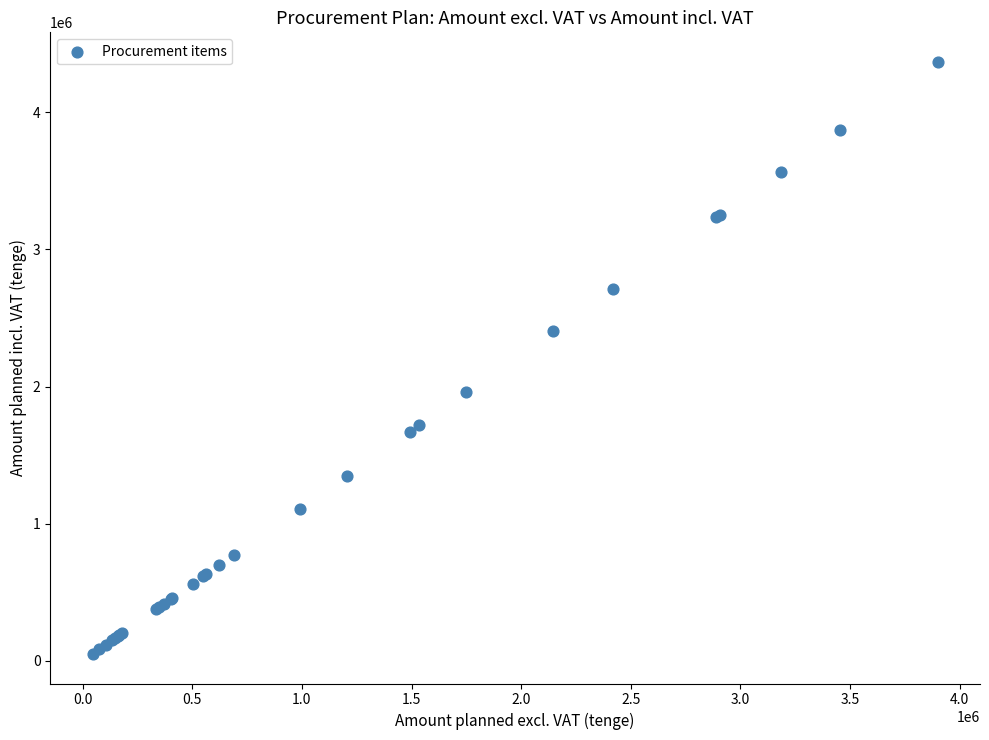

What Y value in the scatter plot is closest to 2209200?

2404007.0